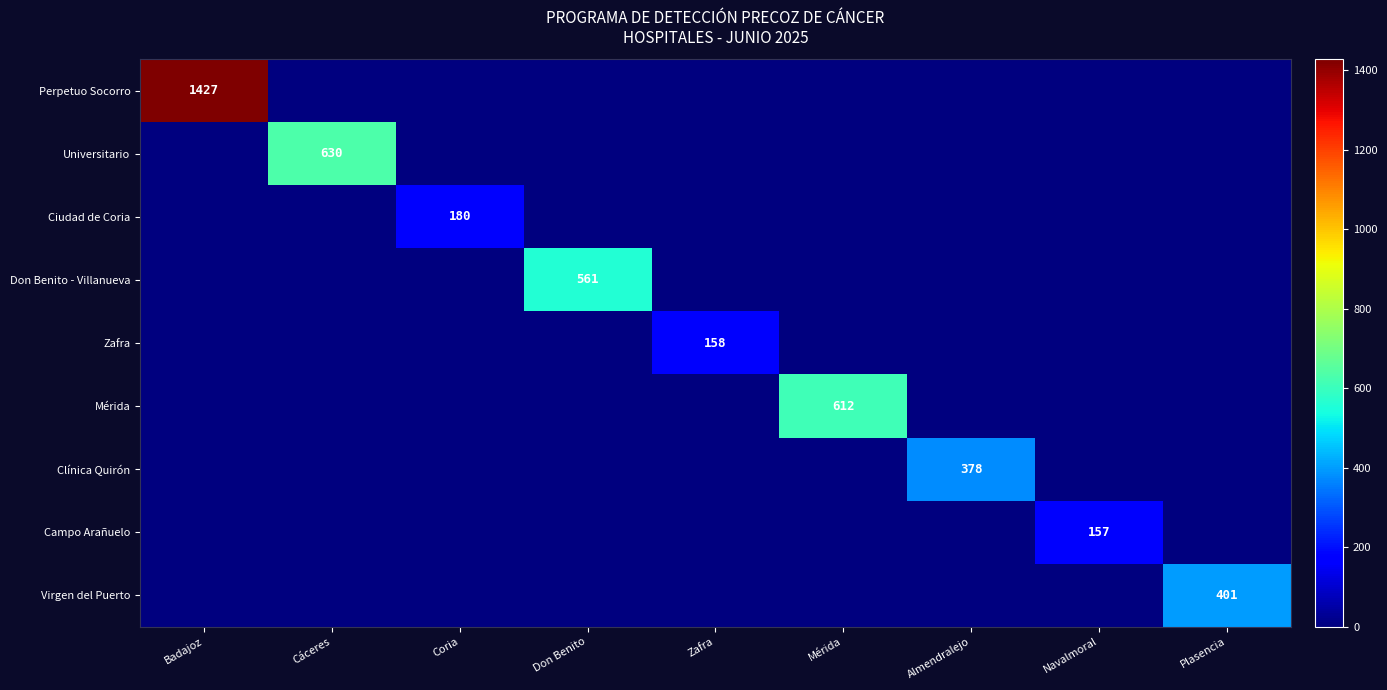

Which category has the highest value across all series?

Badajoz